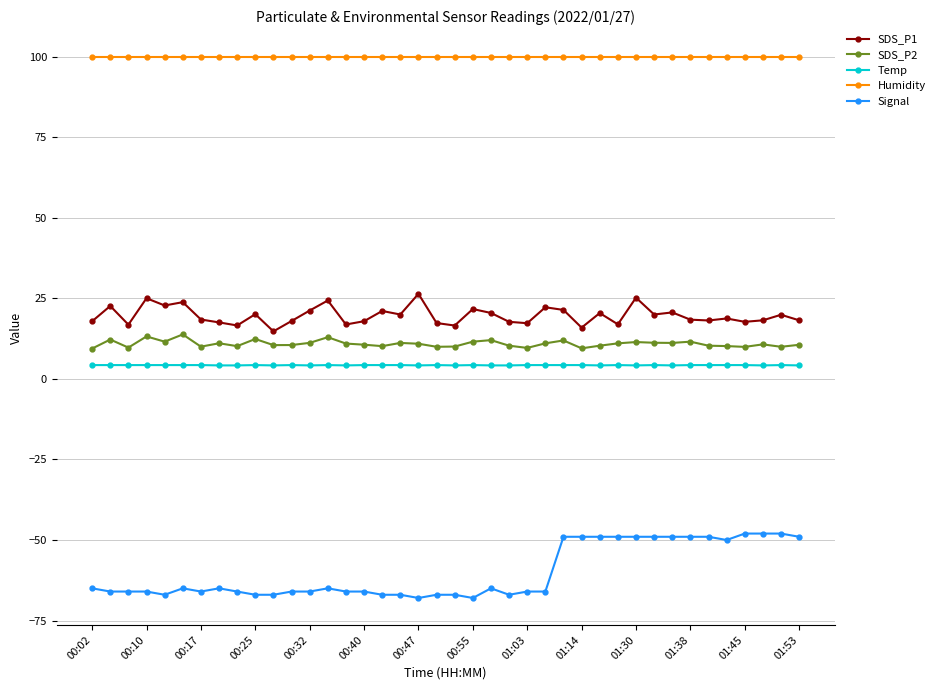

What is the value of the Temp point at the 29th from the left?

4.2